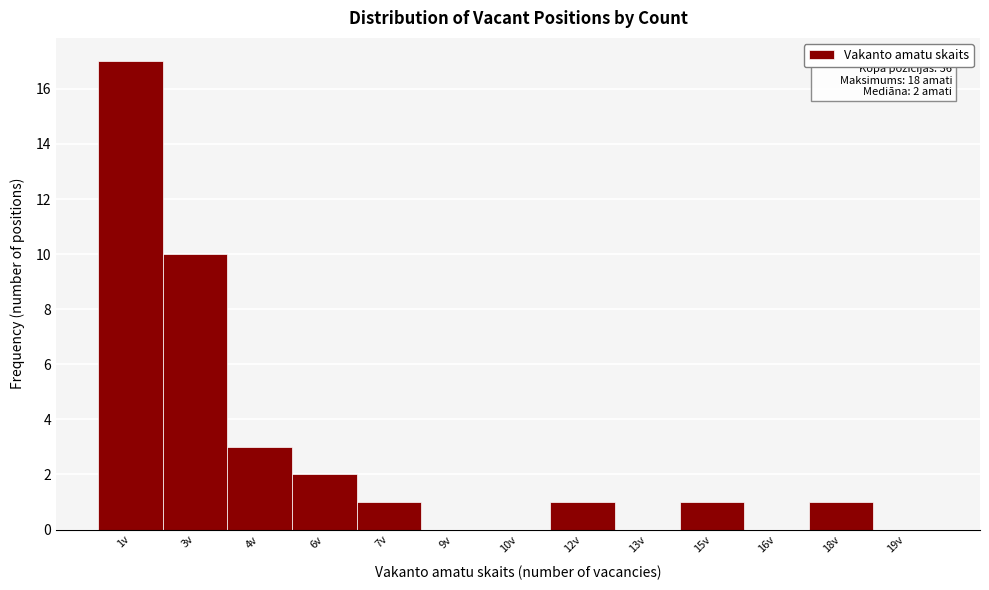

Reading left to right, extract all data points from this chart.

1v=17	3v=10	4v=3	6v=2	7v=1	9v=0	10v=0	12v=1	13v=0	15v=1	16v=0	18v=1	19v=0